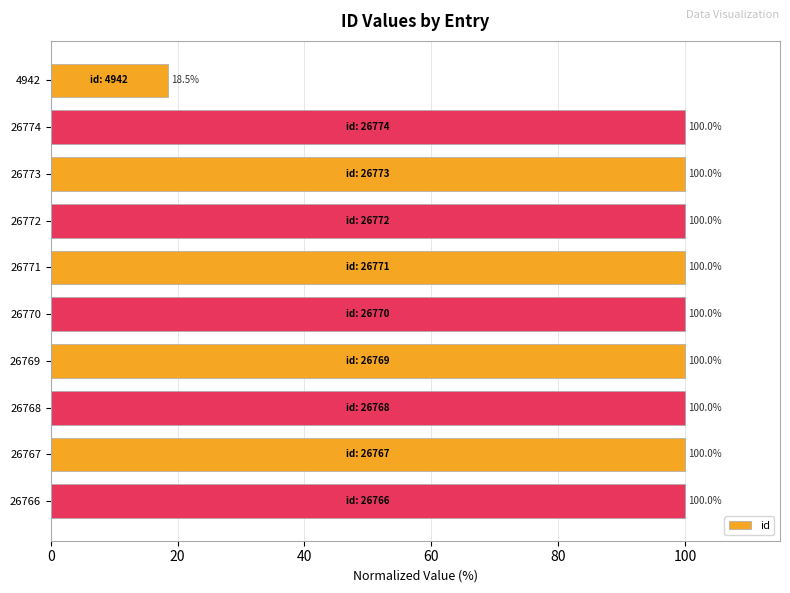

Approximately how many times larger is the value at 26768 compared to 26767?

1.0